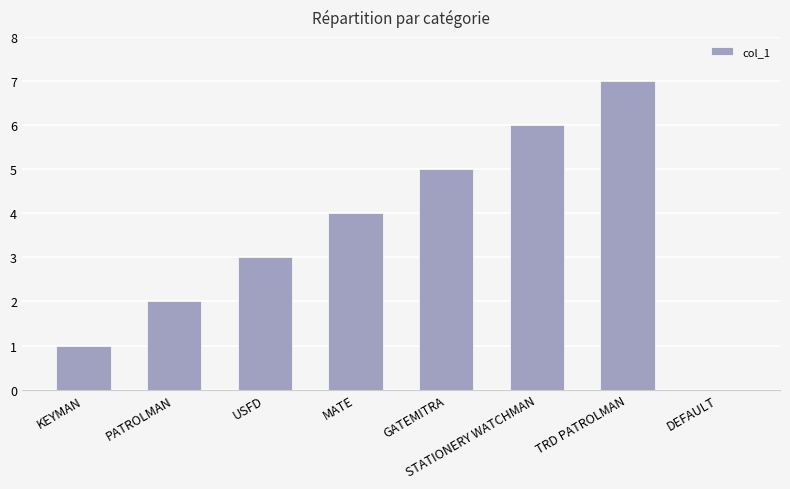

Reading right to left, extract all data points from this chart.

0	7	6	5	4	3	2	1